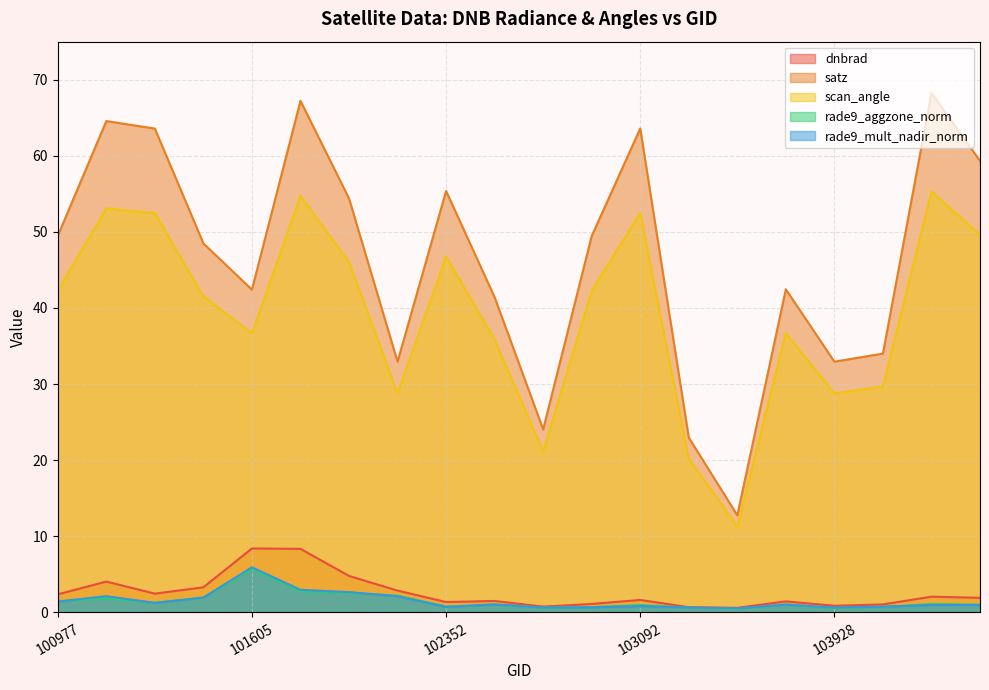

True or false: scan_angle and rade9_mult_nadir_norm cross at least once.

False